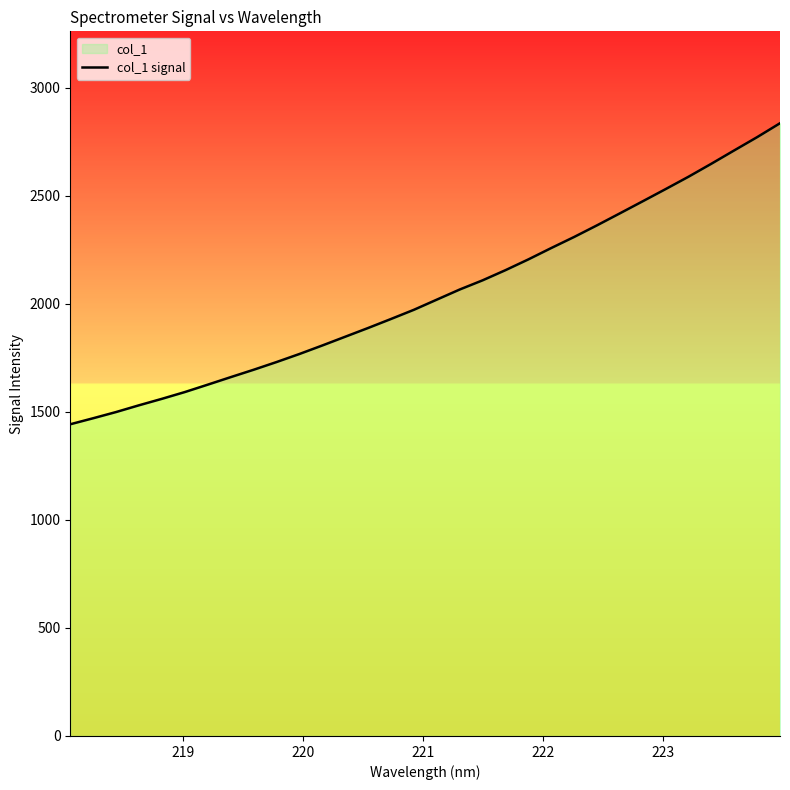

What is the smallest value displayed?

1442.3